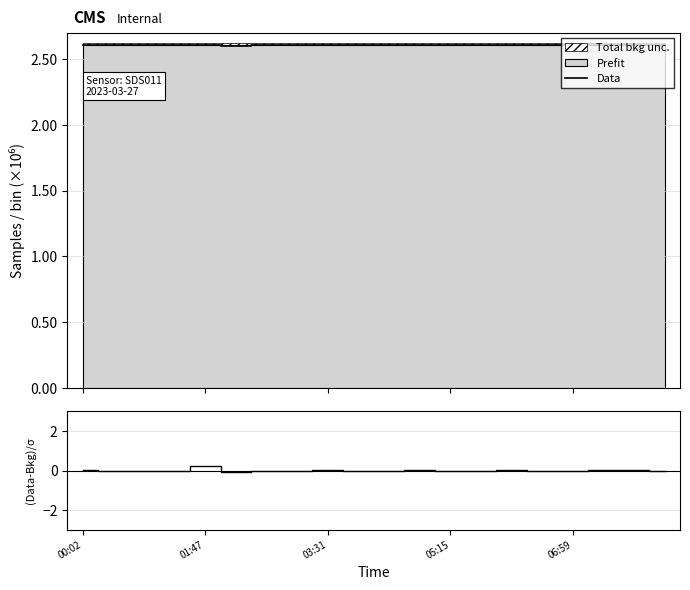

Rank the series at 13 from lowest to highest value.

(Data-Bkg)/σ, Data